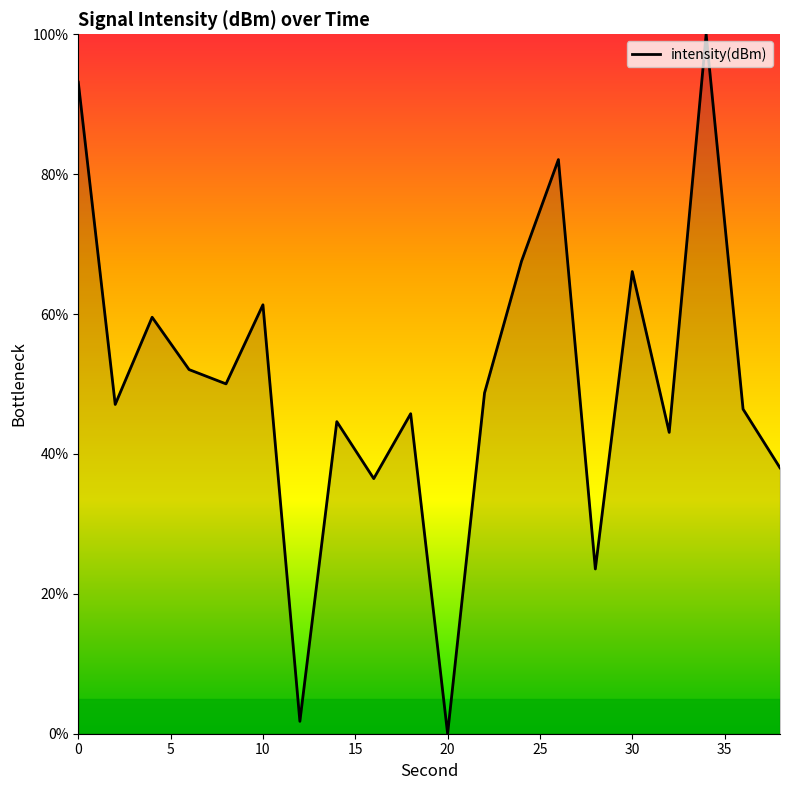

What is the difference between the maximum and minimum values?

100.0